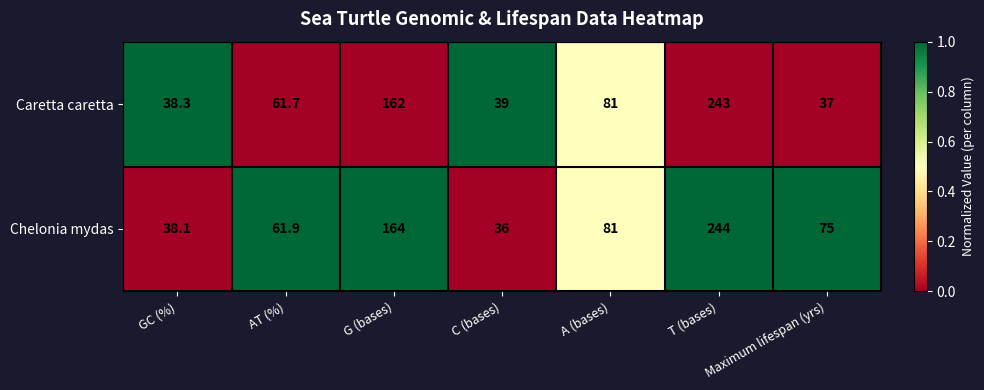

What is the approximate value of Caretta caretta at T (bases)?

243.0